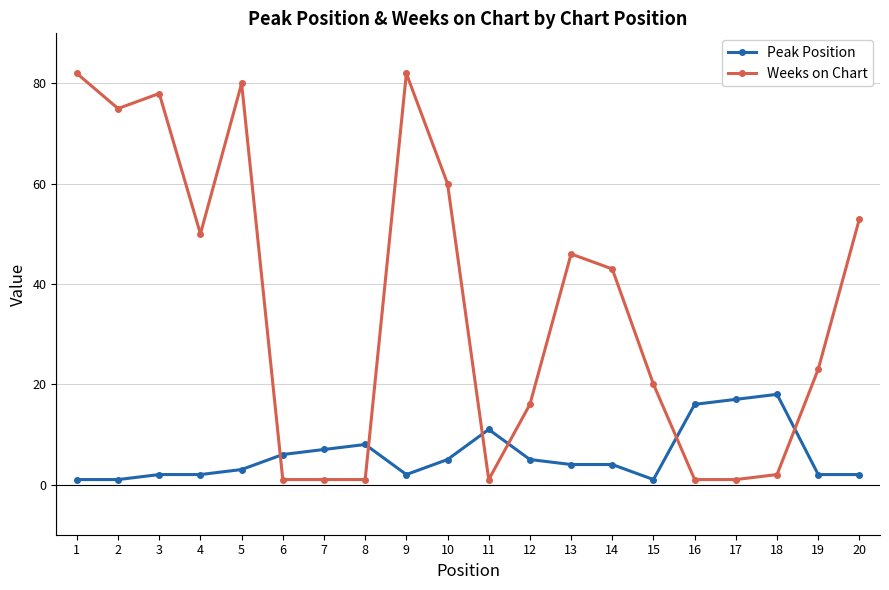

List the series in order of their peak value, lowest first.

Peak Position, Weeks on Chart